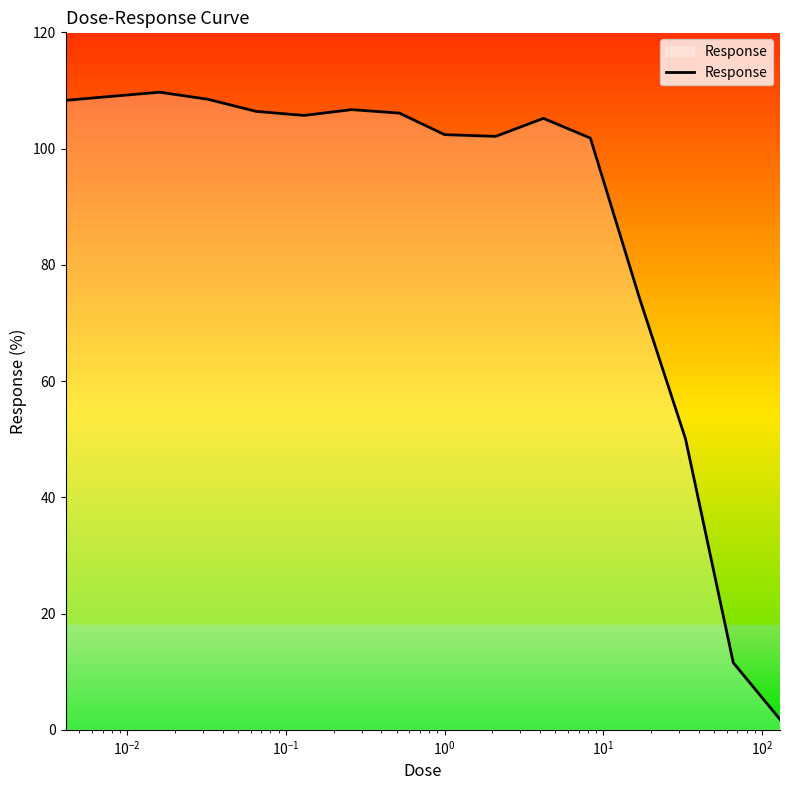

What is the difference between the maximum and minimum values?

107.9